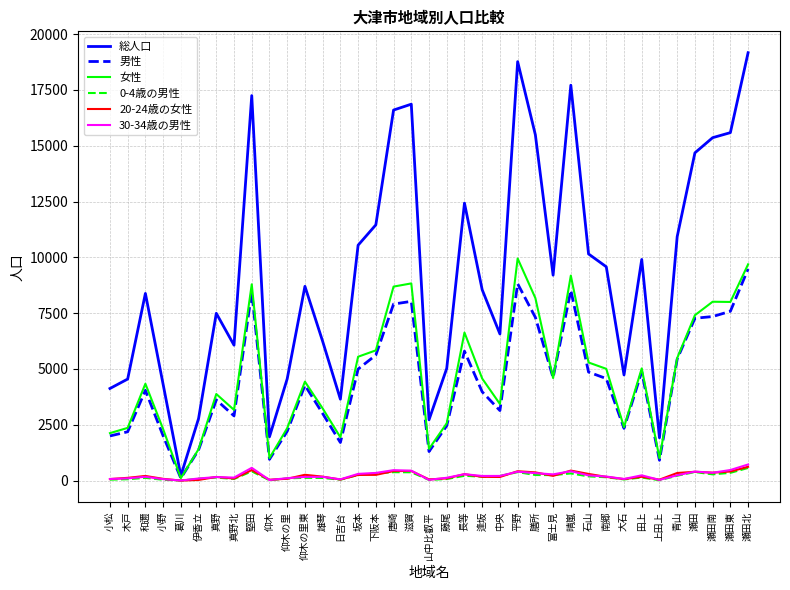

The 女性 series shows 5834 at 下阪本. True or false?

True